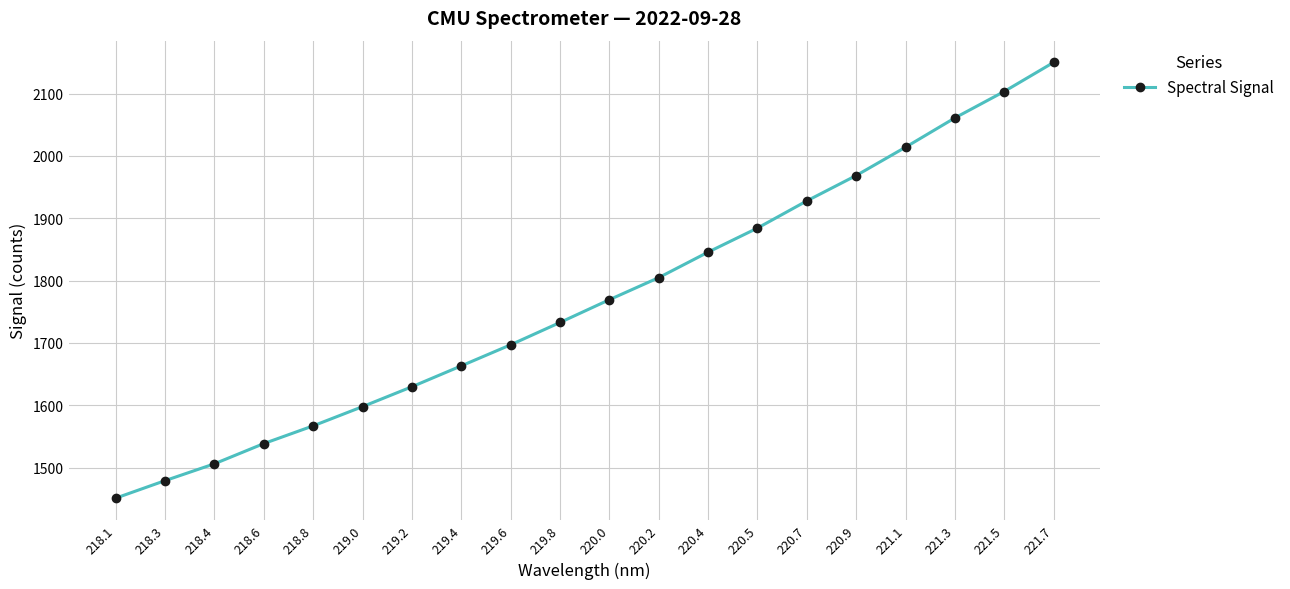

What position from the left is 220.0?

11